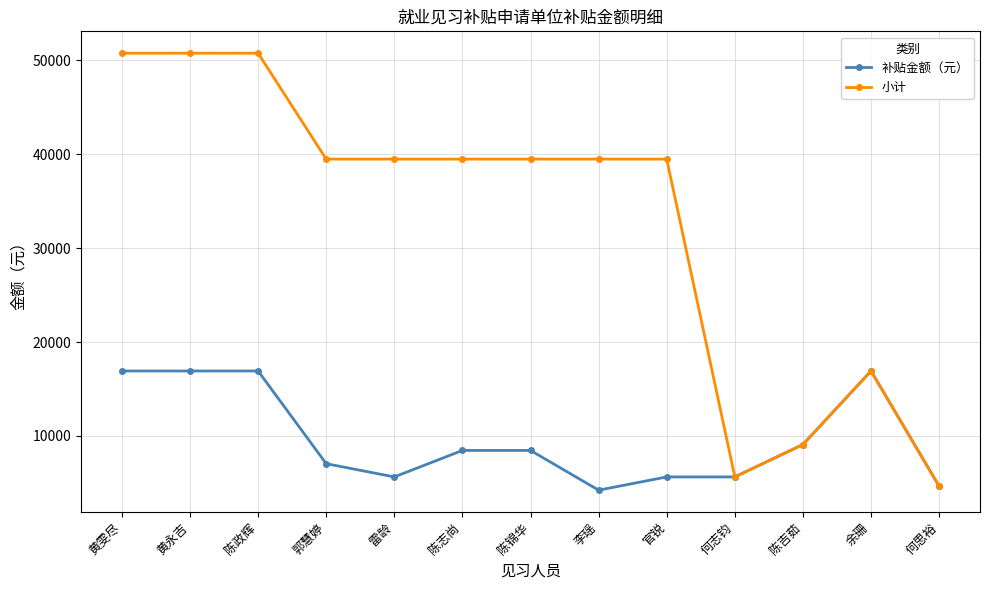

List the series in order of their peak value, highest first.

小计, 补贴金额（元）